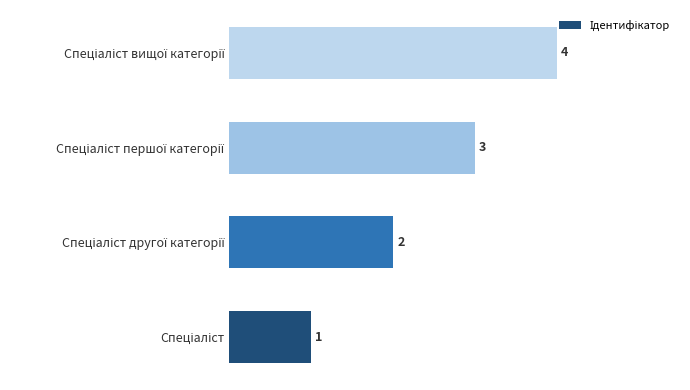

How many categories are shown in the chart?

4